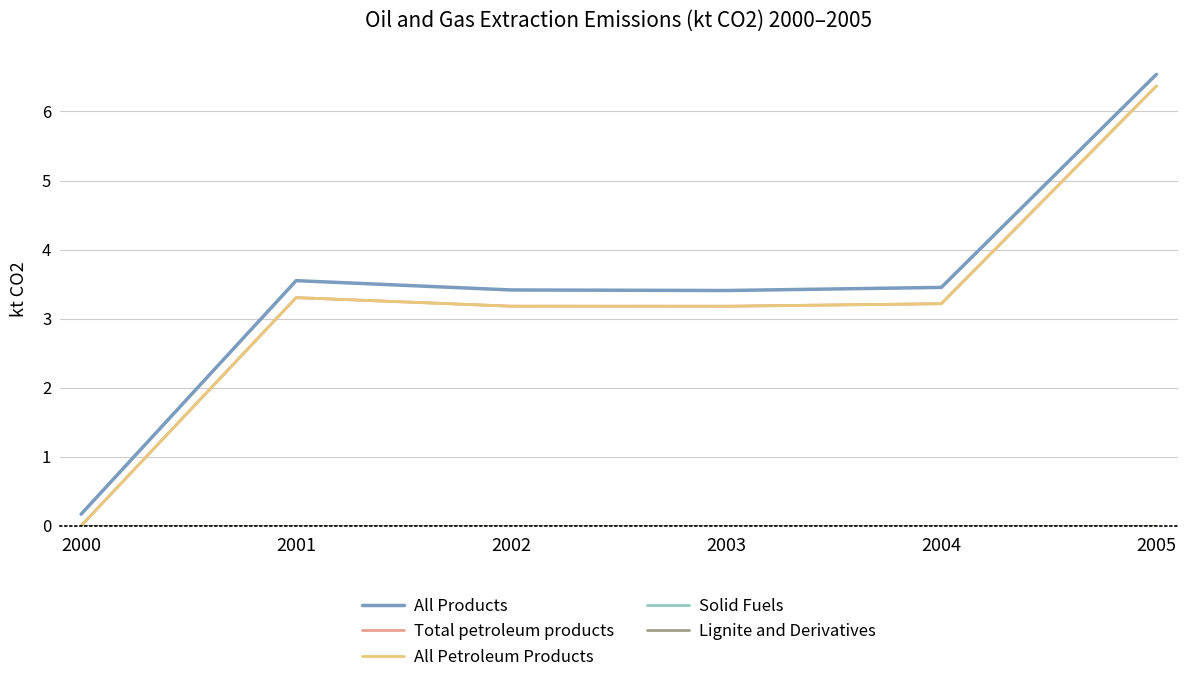

List the labels in order of All Products value, smallest first.

2000, 2003, 2002, 2004, 2001, 2005